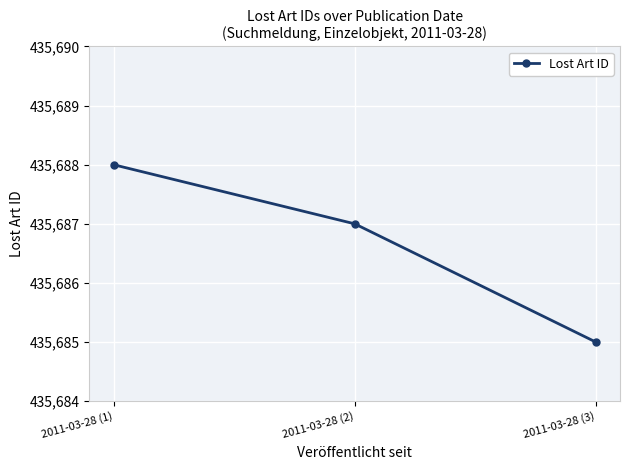

The value at 2011-03-28 (3) is 117080. True or false?

False